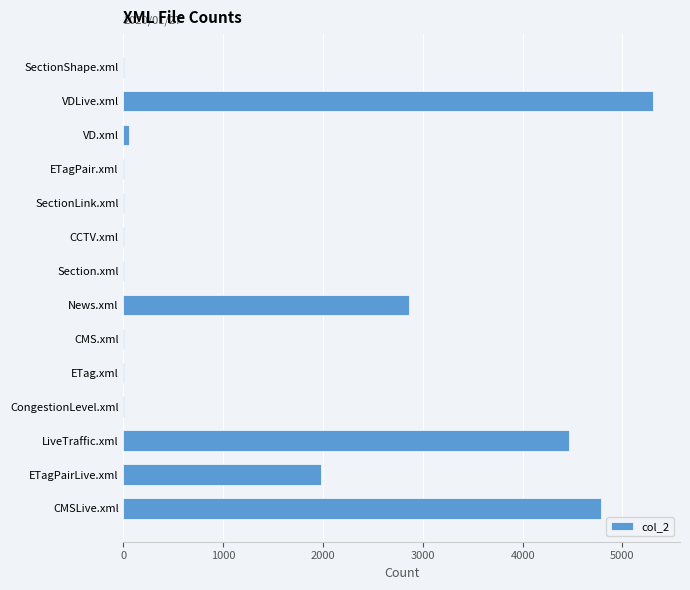

The value at VDLive.xml is 5311. True or false?

True